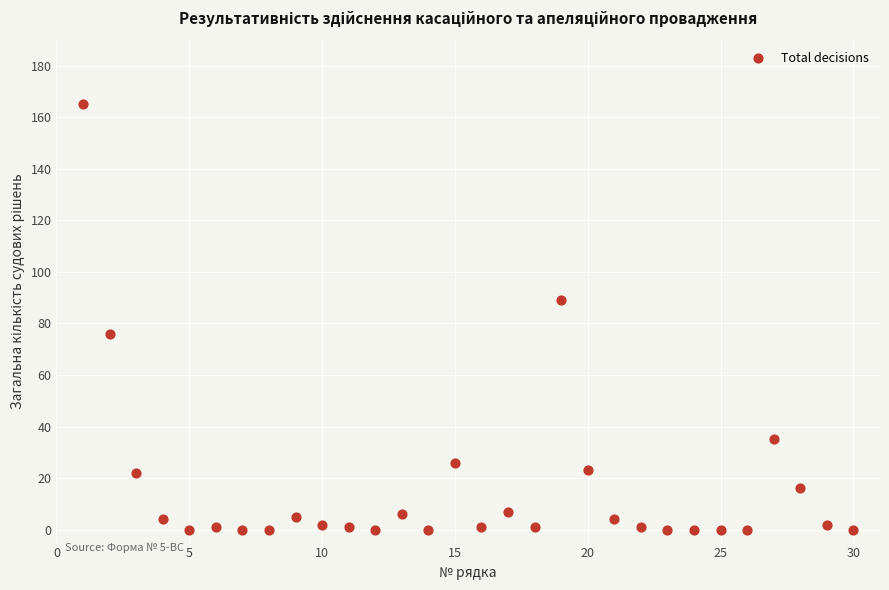

What is the range of X values (max minus min)?

29